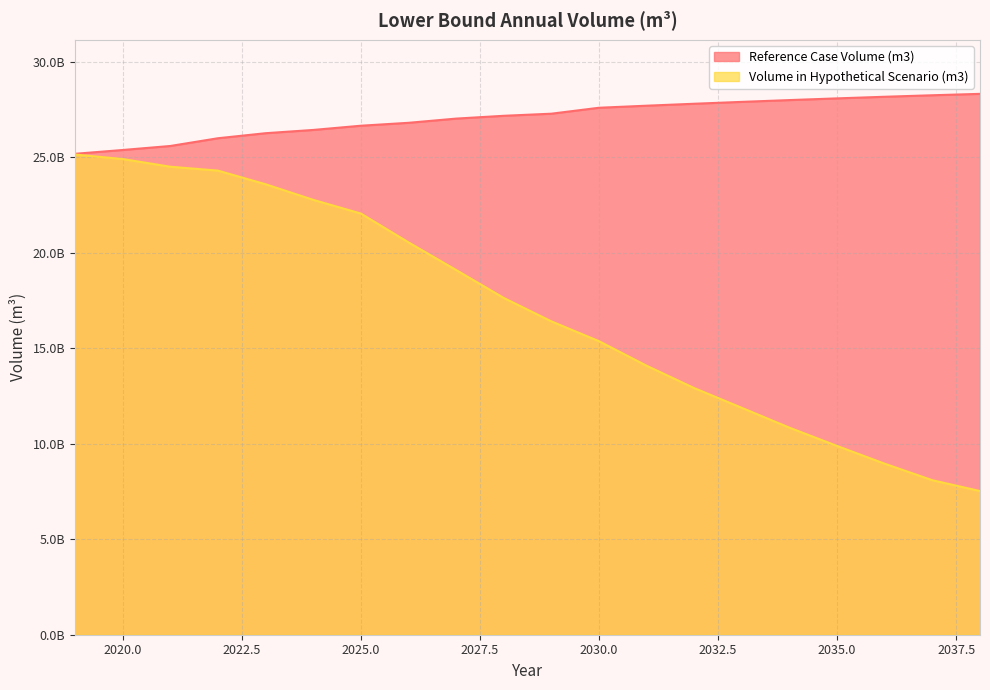

Which category has the highest value in the Reference Case Volume (m3) series?

2038